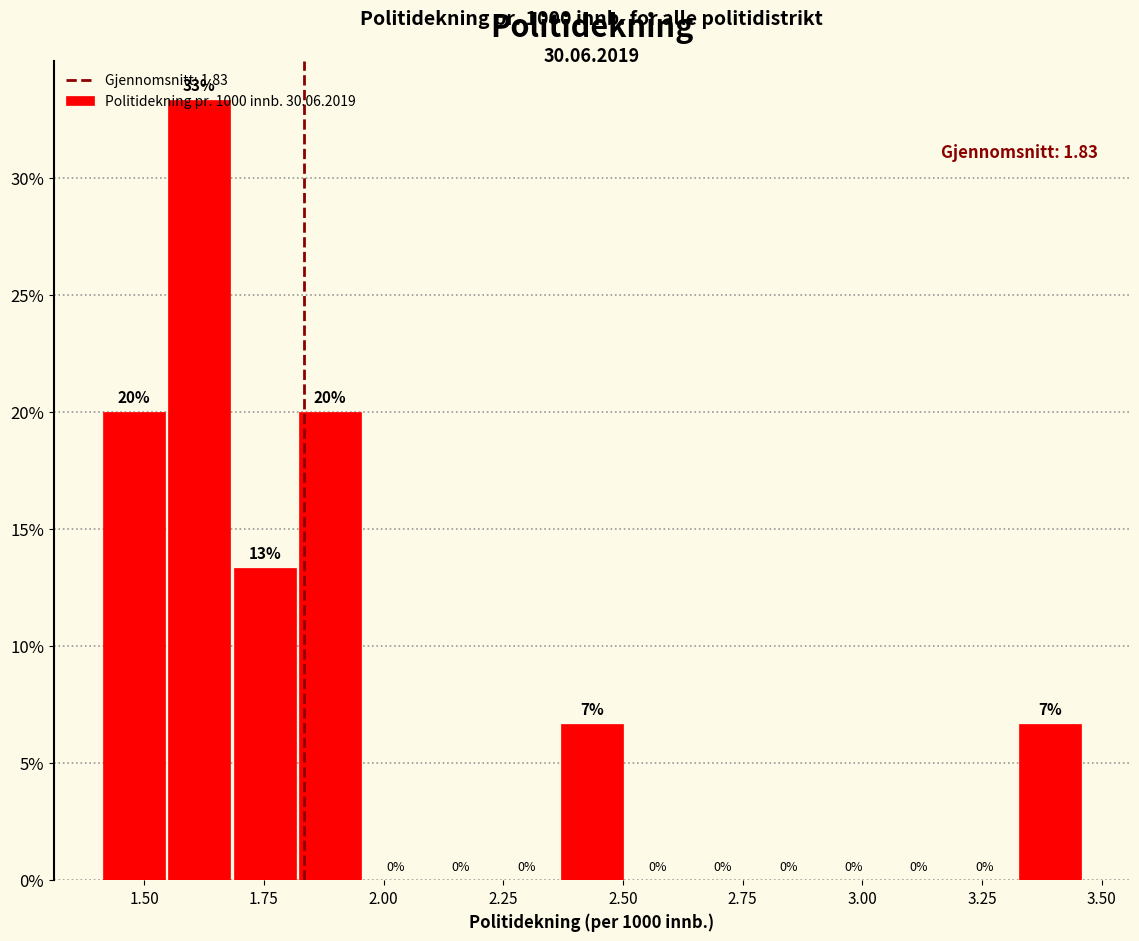

Around what value on the x-axis is the tallest bar? Give the approximate position of its centre, as read against the axis.

1.60